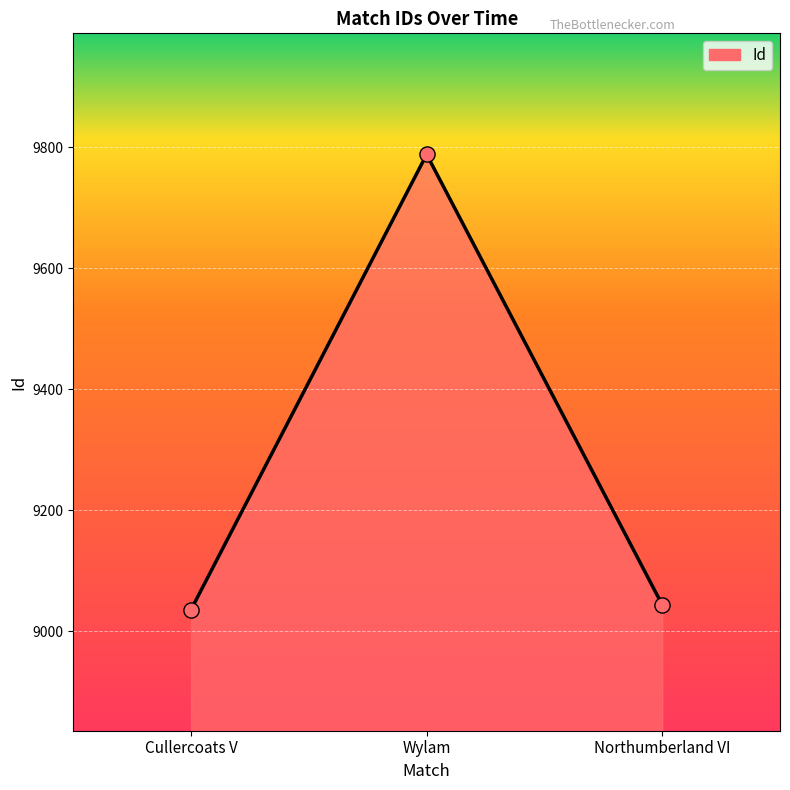

What is the change in value from Wylam to Northumberland VI?

-744